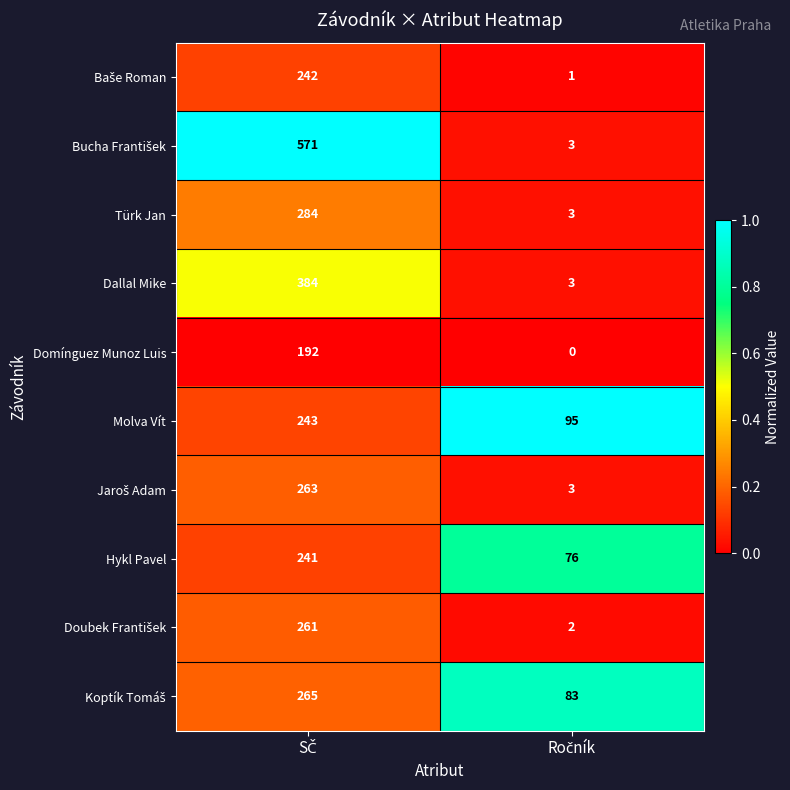

At how many categories does at least one series exceed 0?

2